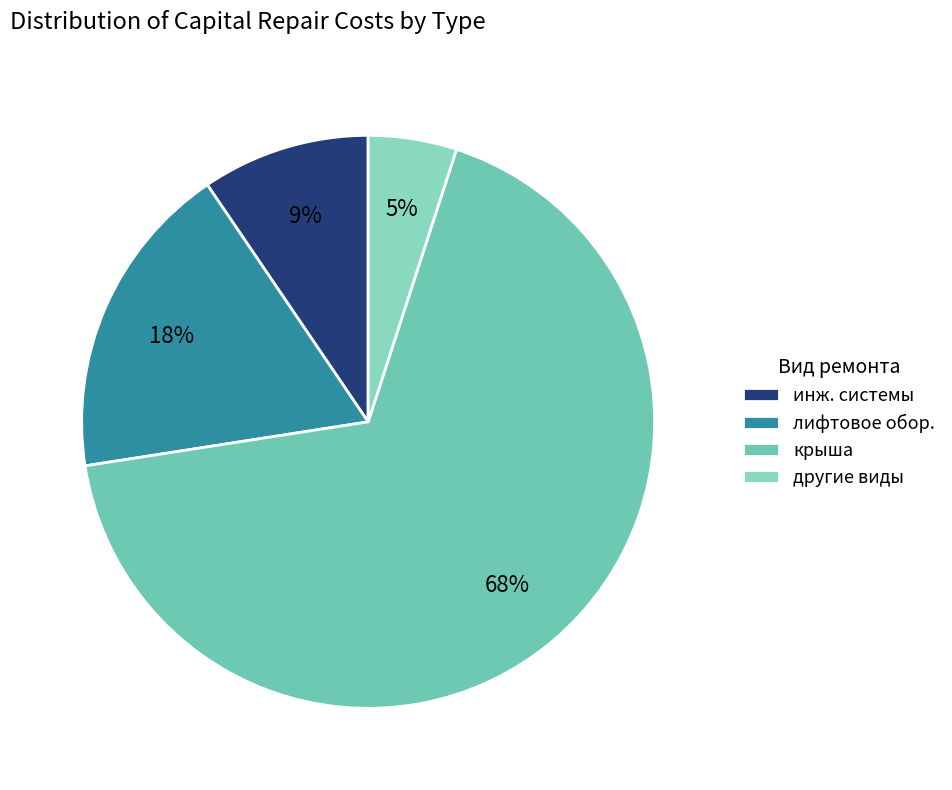

What is the majority slice?

крыша